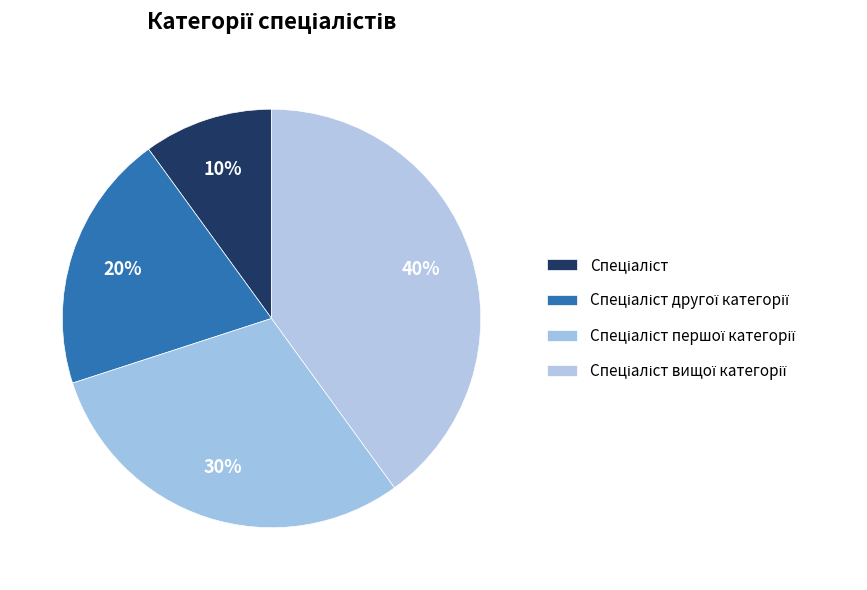

To the nearest percent, what is the difference between the largest and smallest slice percentages?

30%